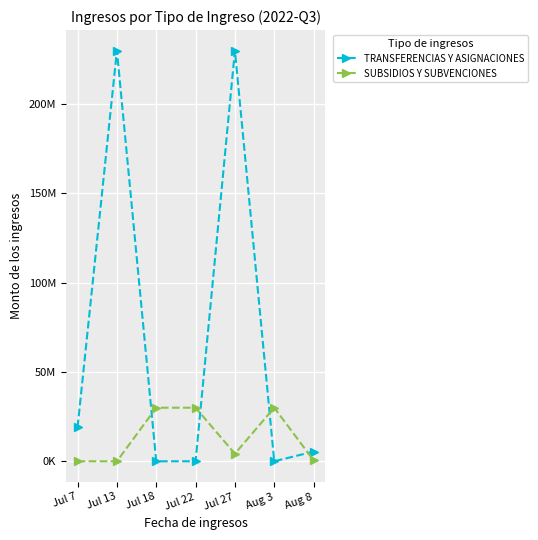

The SUBSIDIOS Y SUBVENCIONES series shows 12759017.8 at Jul 13. True or false?

False